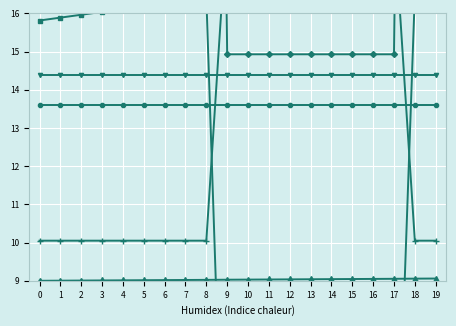

Which series changed the most between 7 and 12?

DEC (shifted)